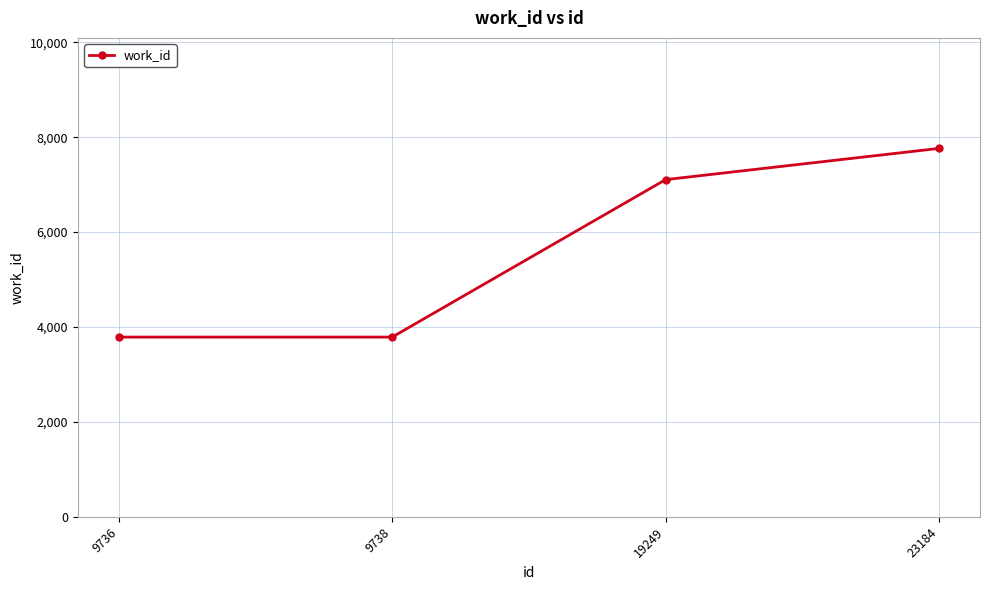

Between 9738 and 23184, which is larger?

23184